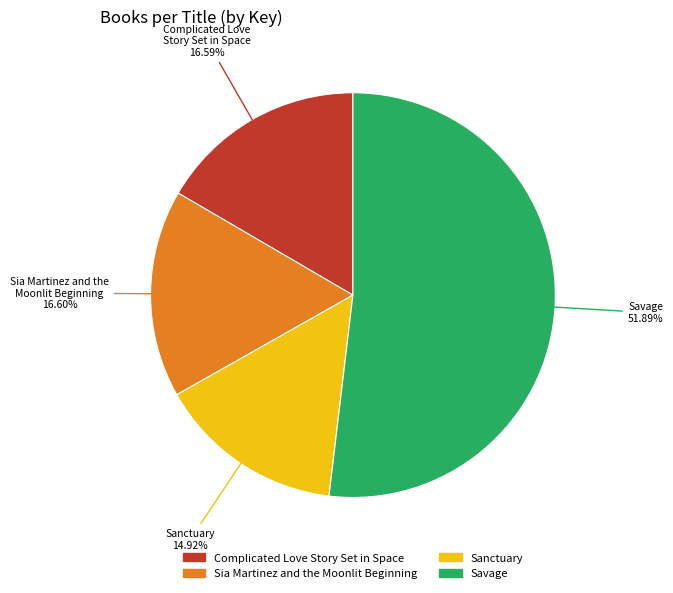

To the nearest percent, what portion does Sanctuary represent?

15%